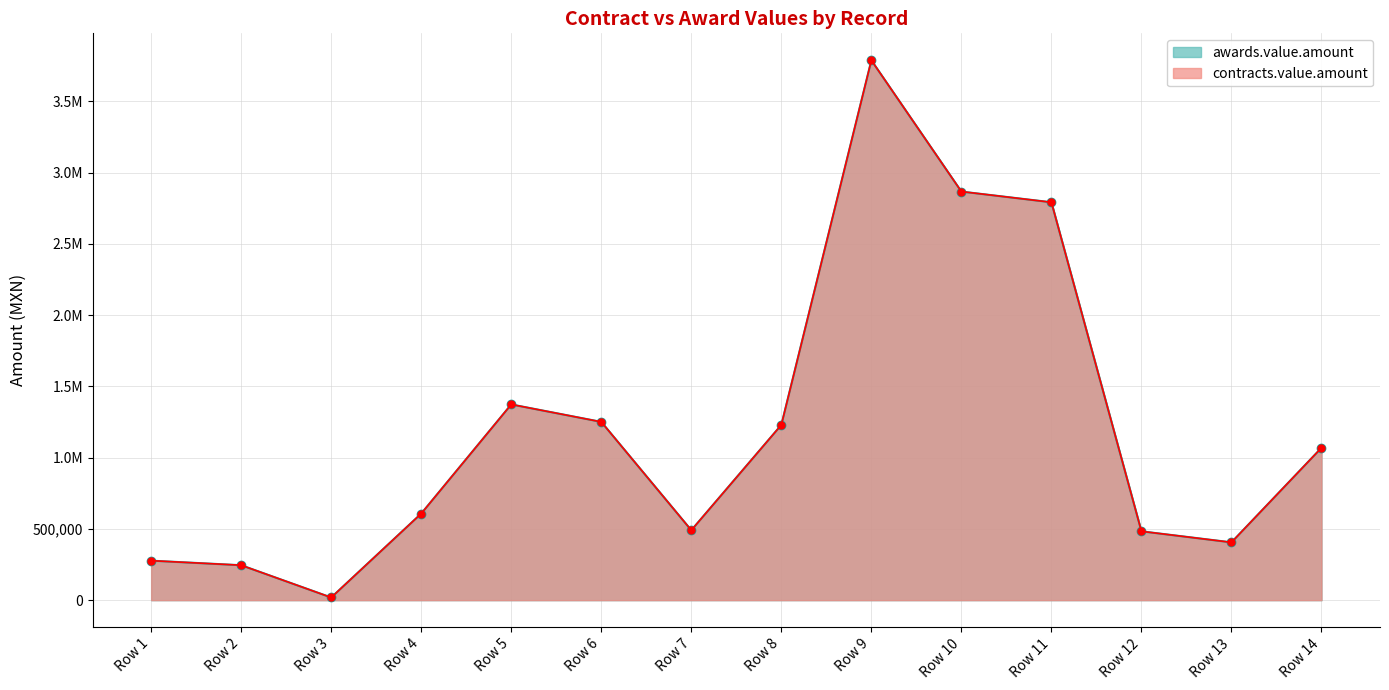

Which series has the widest spread of values?

awards.value.amount